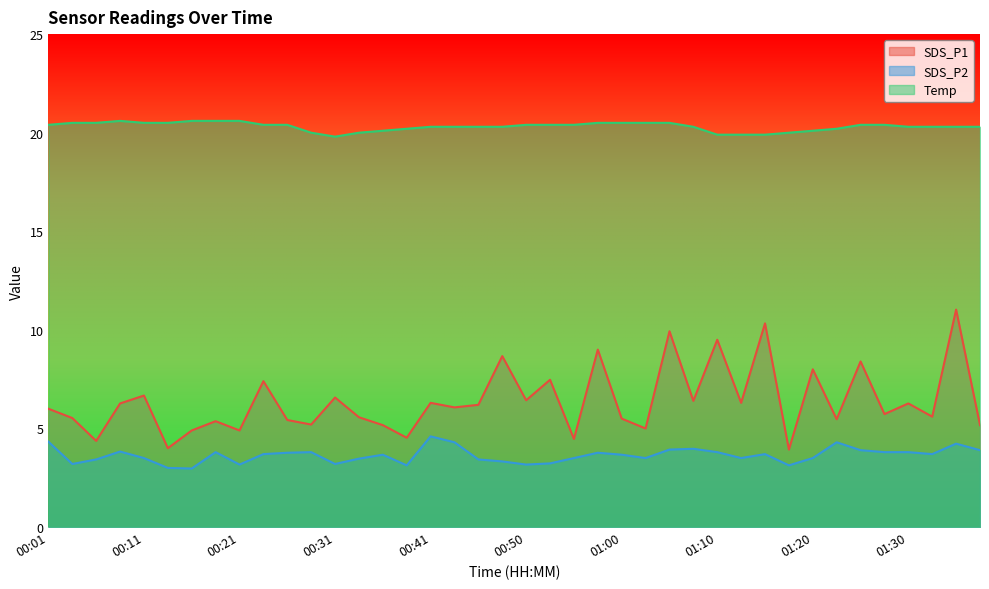

Rank the series at 01:17 from highest to lowest value.

Temp, SDS_P1, SDS_P2